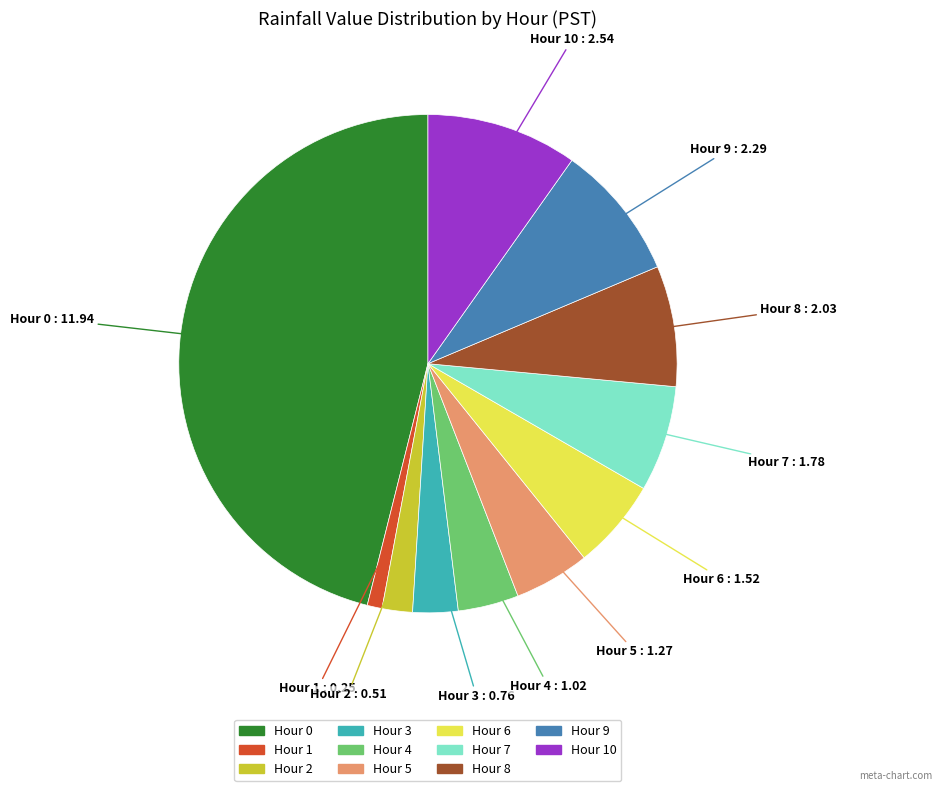

Is there any slice that represents more than half of the pie?

No